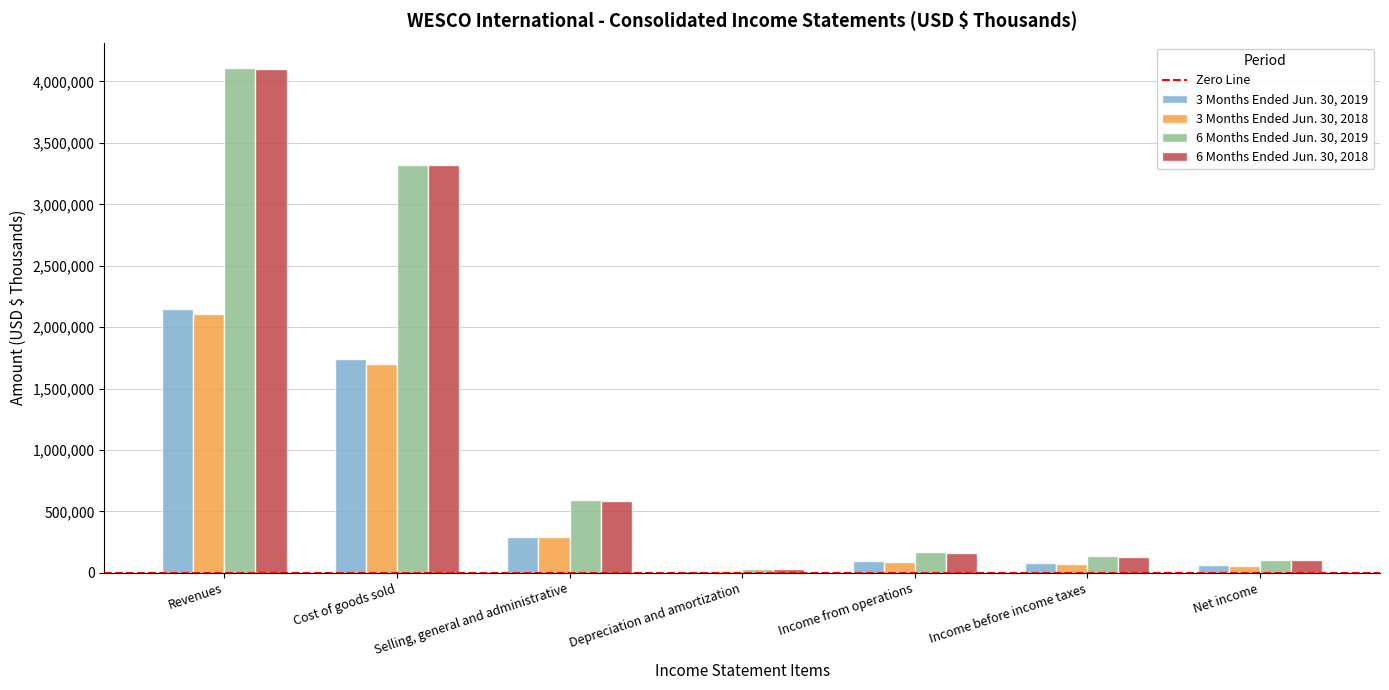

What is the value of the 6 Months Ended Jun. 30, 2019 bar at the 4th from the left?

30424